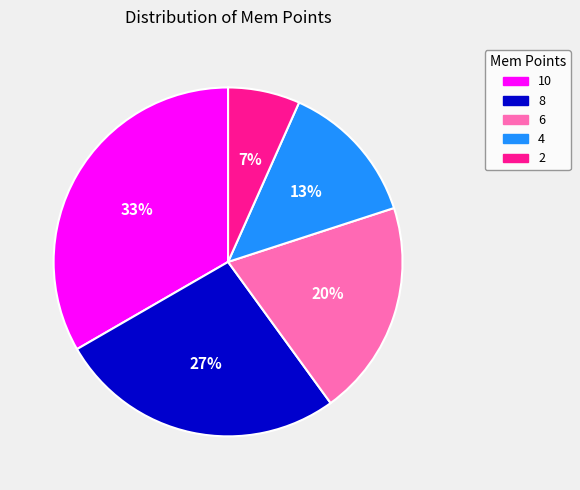

What is the smallest slice in the pie chart?

2